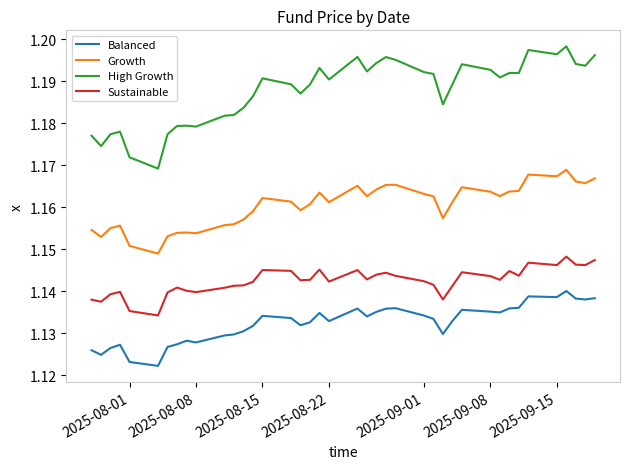

List the series in order of their peak value, highest first.

High Growth, Growth, Sustainable, Balanced